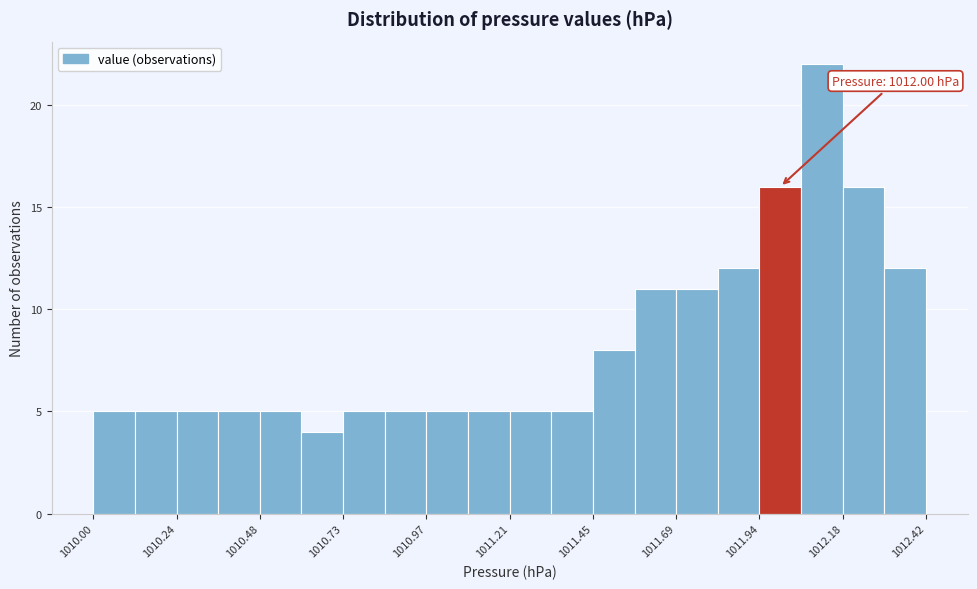

Read against the x-axis, roughly where is the centre of the tallest bar?

1012.10